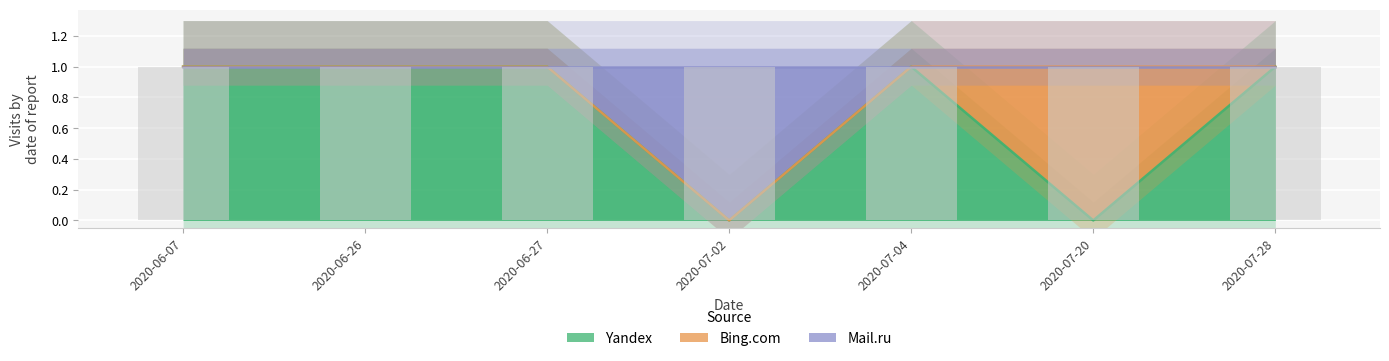

What position from the right is 2020-07-20?

2